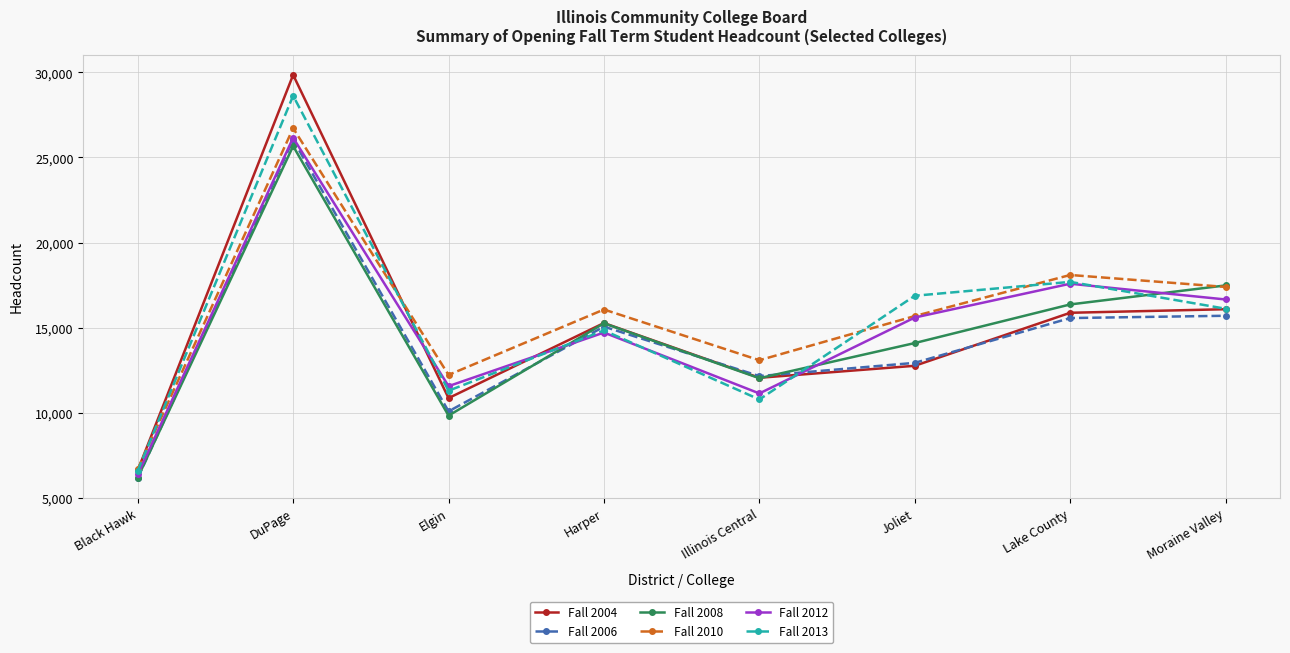

At which label does Fall 2006 first exceed 15053?

DuPage